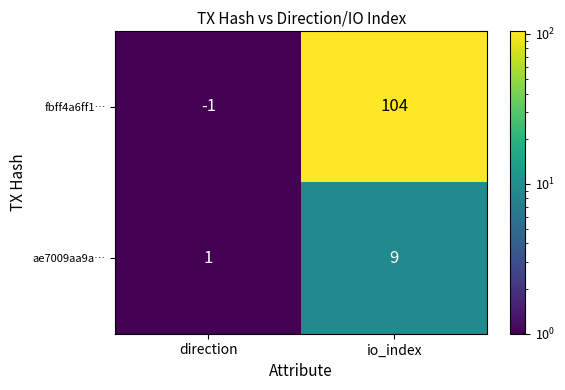

At which label is fbff4a6ff1… closest to 51?

direction